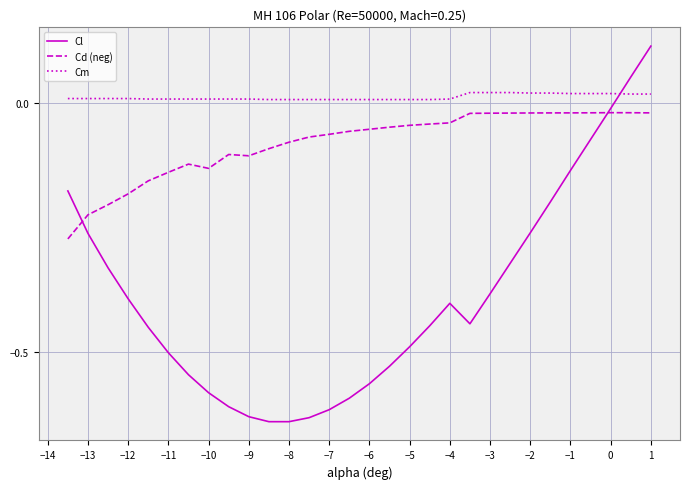

Rank the series by their maximum value, from highest to lowest.

Cl, Cm, Cd (neg)